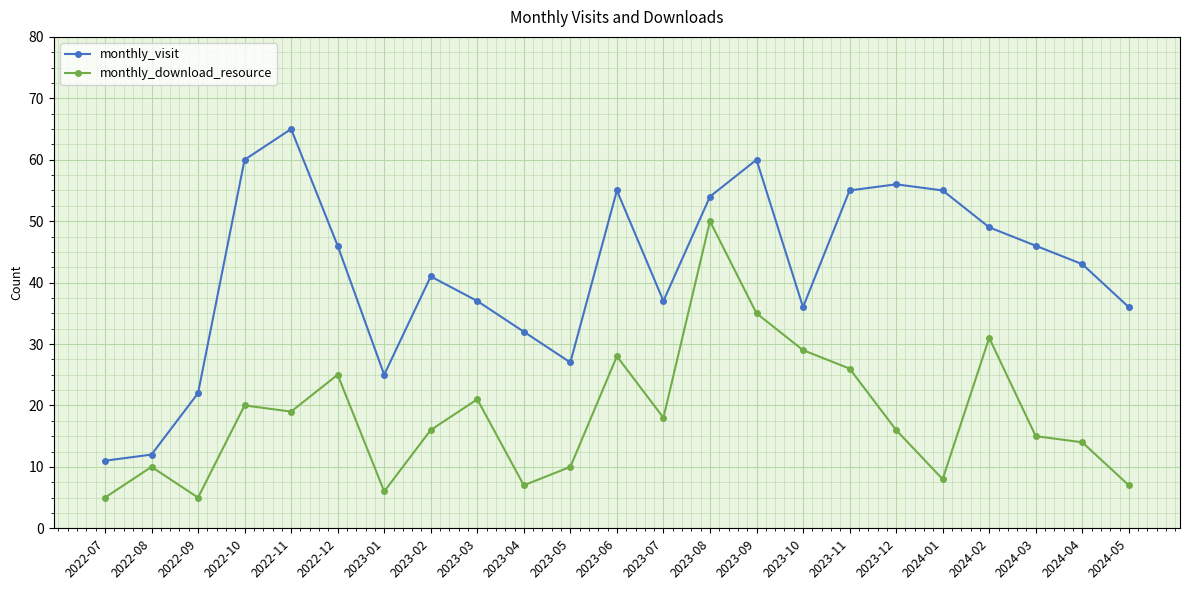

What is the label of the 22nd point from the right?

2022-08